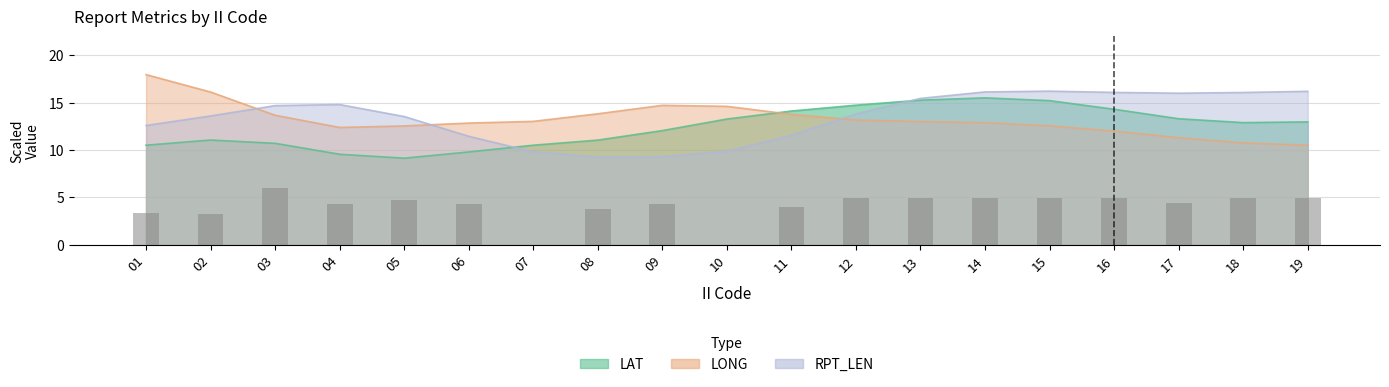

Reading left to right, what are all the values shown in this chart?

3.4	3.3	6.0	4.3	4.8	4.3	0.0	3.8	4.3	0.0	3.9	4.9	4.9	4.9	4.9	4.9	4.4	4.9	4.9